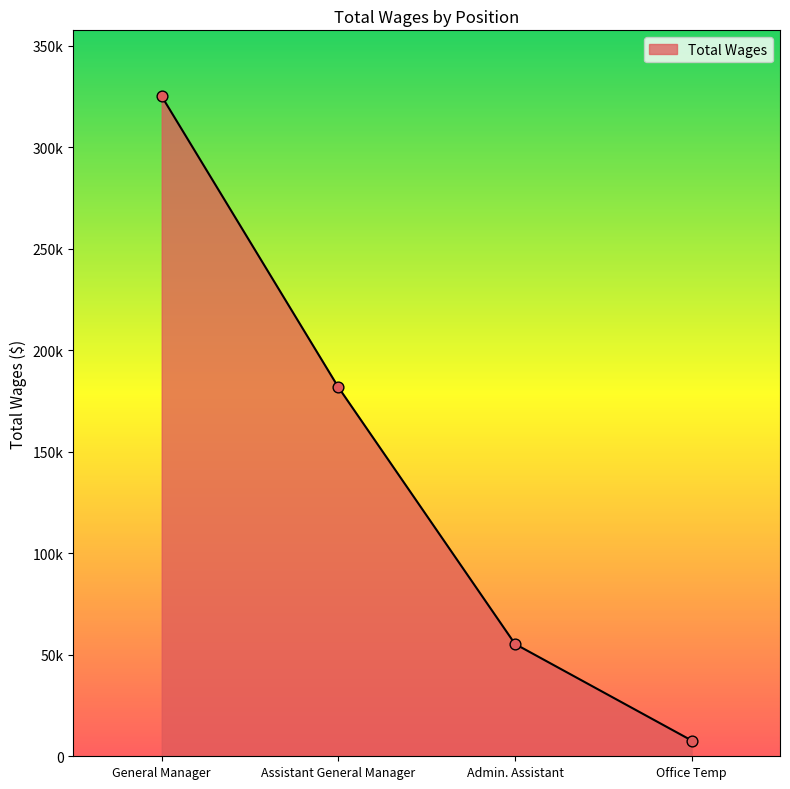

Approximately how many times larger is the value at General Manager compared to Admin. Assistant?

5.9